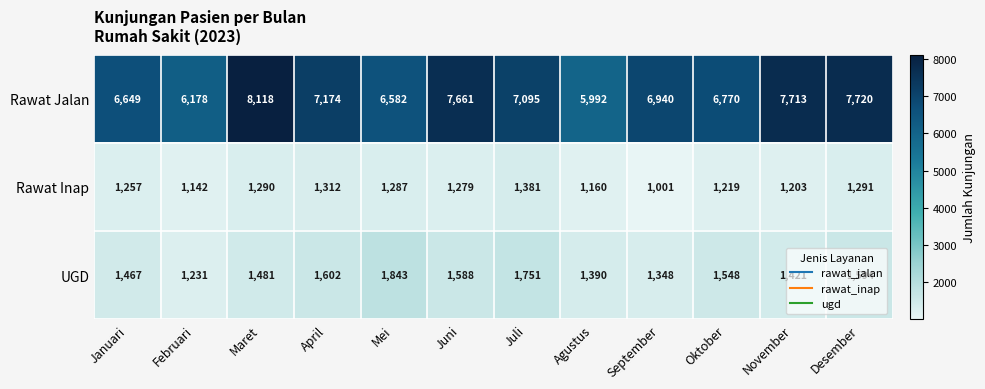

Rank the series at November from highest to lowest value.

Rawat Jalan, UGD, Rawat Inap